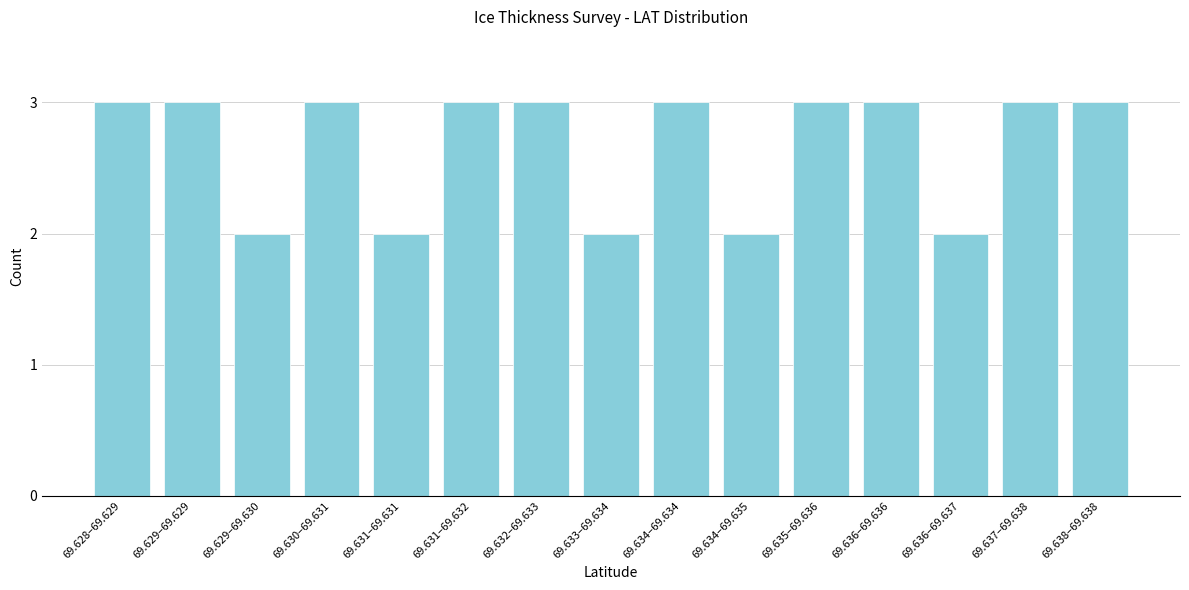

Reading left to right, extract all data points from this chart.

3	3	2	3	2	3	3	2	3	2	3	3	2	3	3